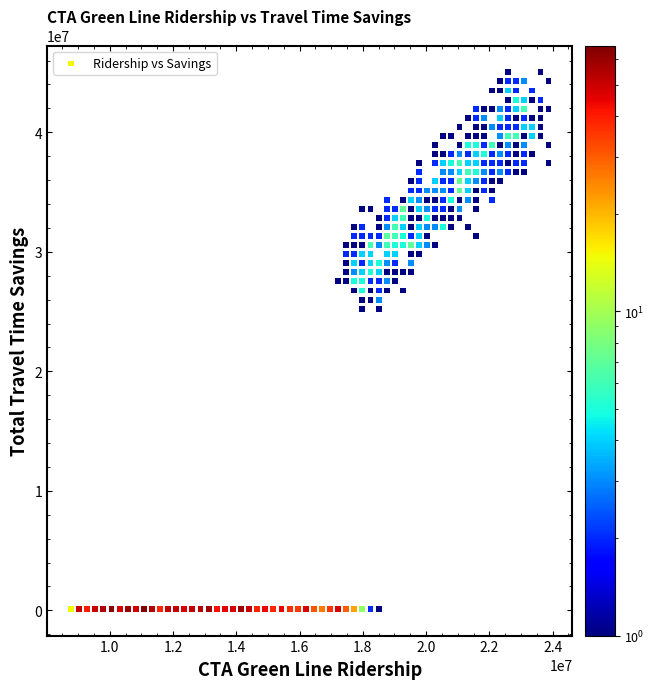

What is the range of Y values (max minus min)?

44888114.1